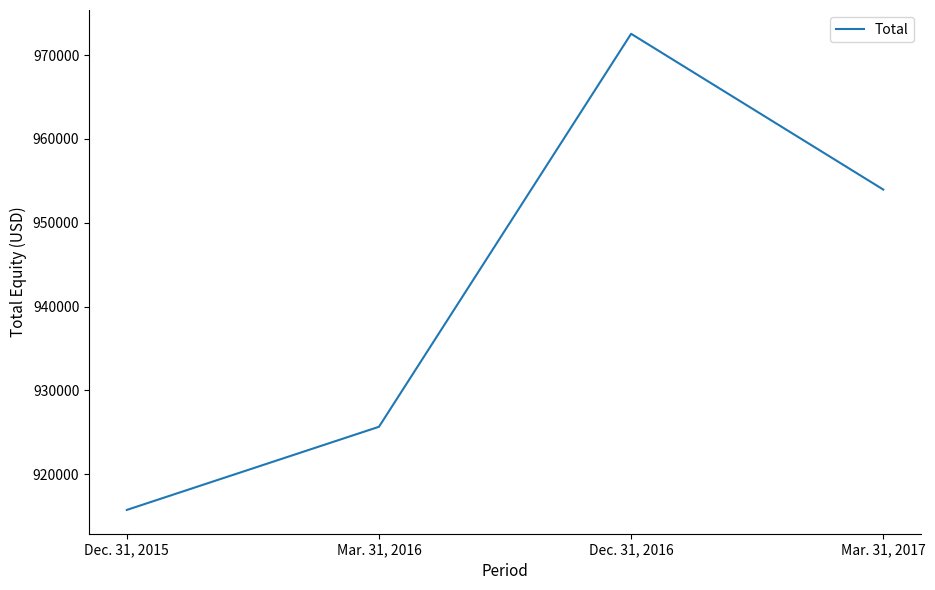

Which has a higher value, Dec. 31, 2016 or Mar. 31, 2017?

Dec. 31, 2016